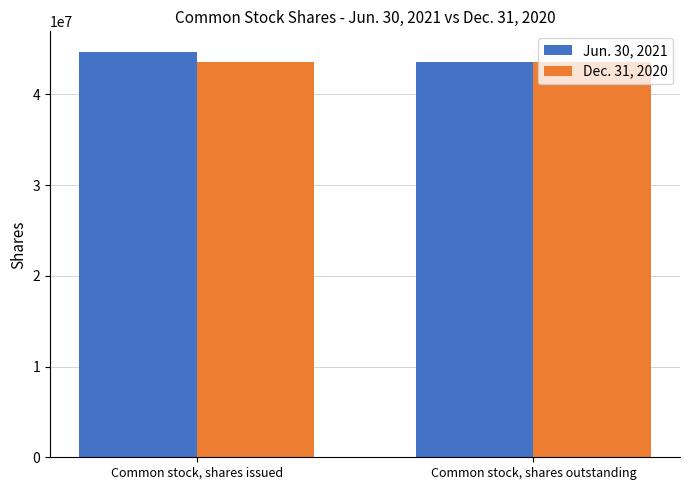

List the series in order of their peak value, highest first.

Jun. 30, 2021, Dec. 31, 2020